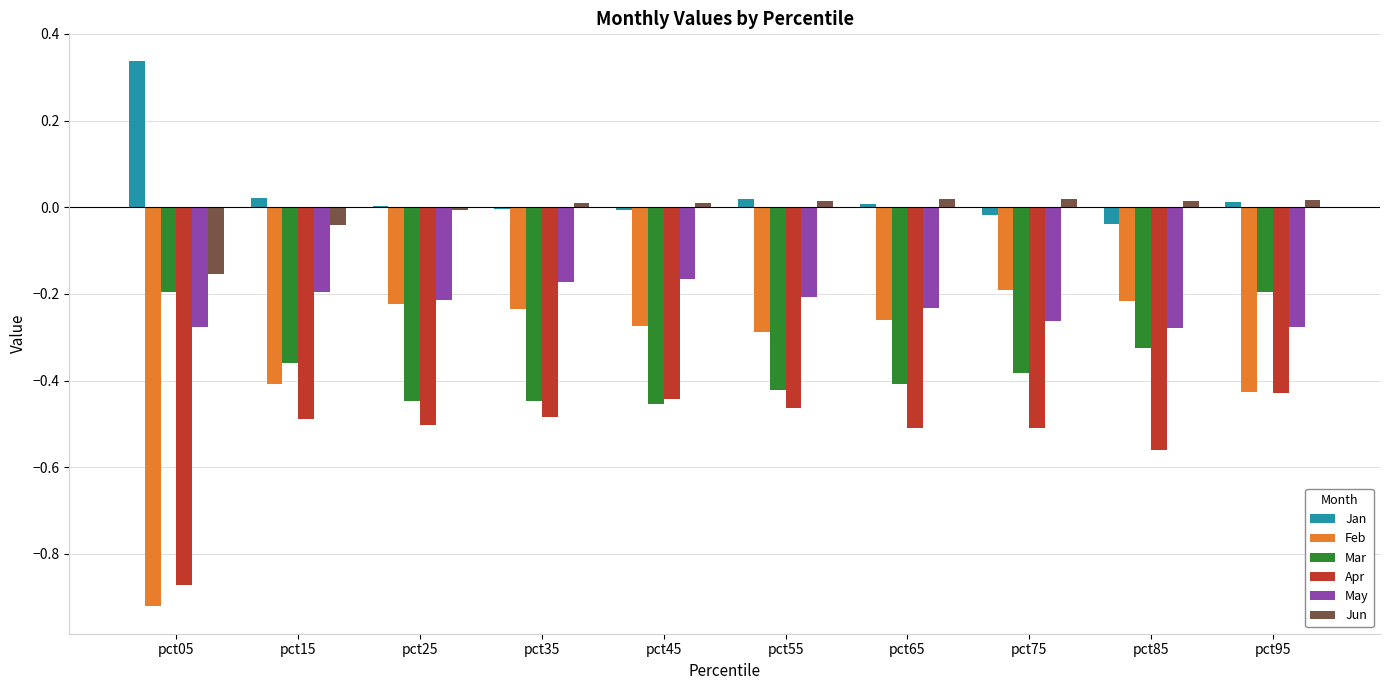

Does the chart contain stacked bars?

No